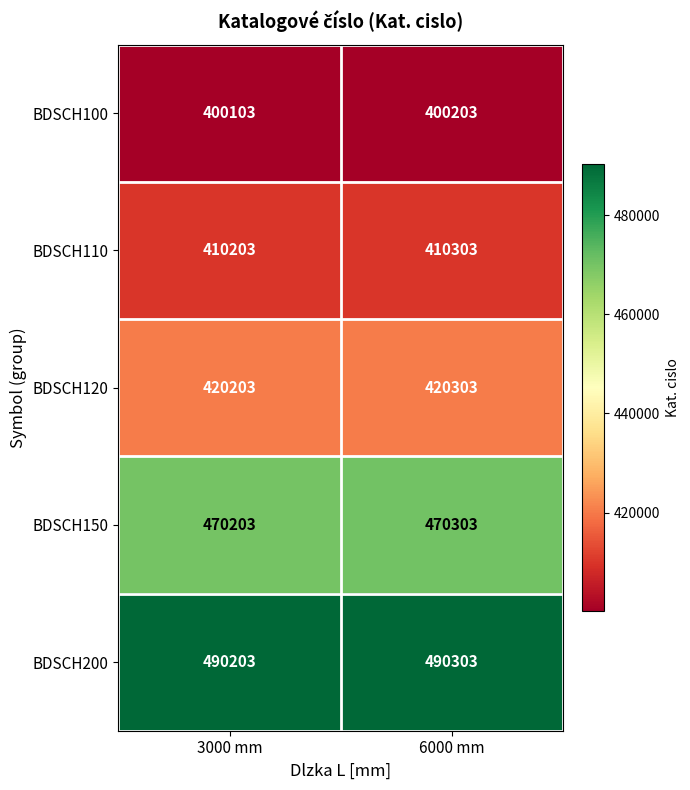

What is the average value of the BDSCH120 series?

420253